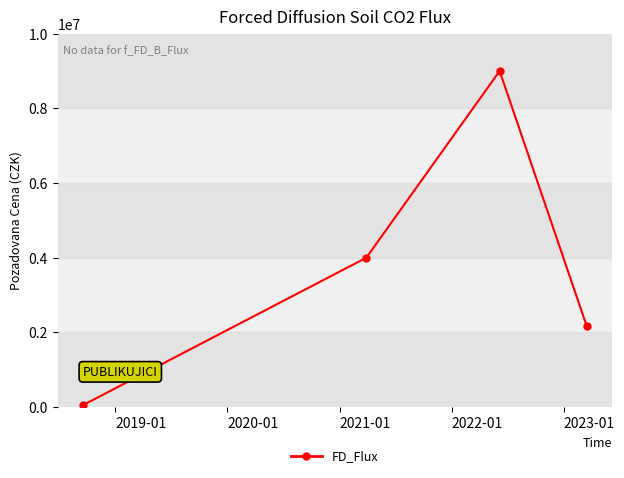

Count the number of categories in the chart.

4